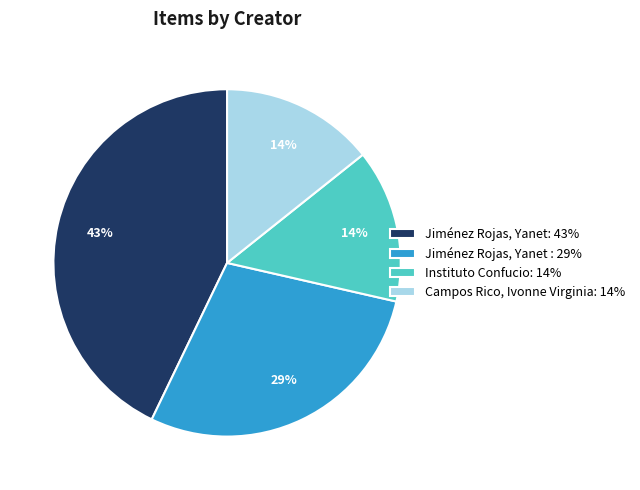

What is the largest slice in the pie chart?

Jiménez Rojas, Yanet: 43%